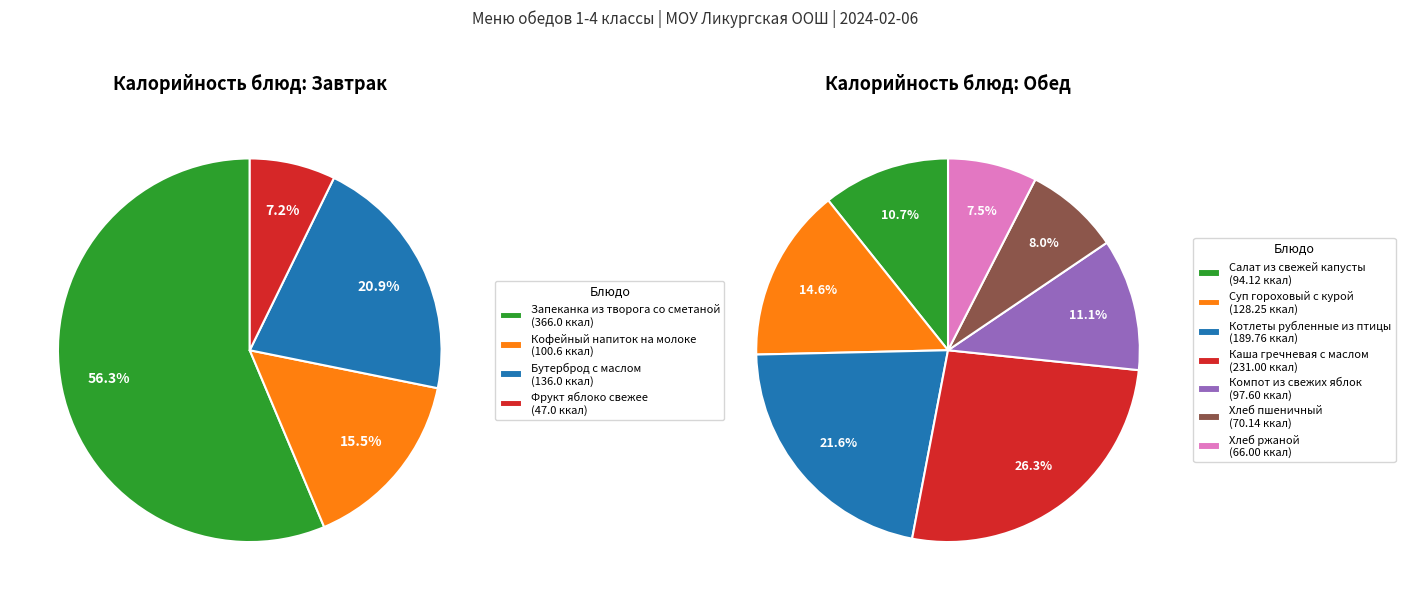

Is Обед the majority of the pie?

Yes